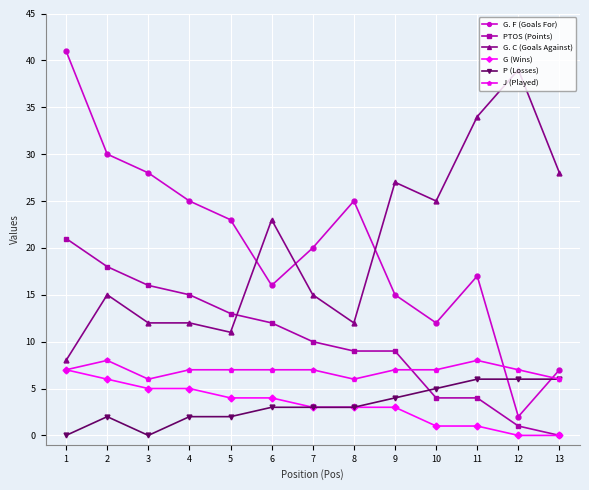

How many lines are shown in the chart?

6